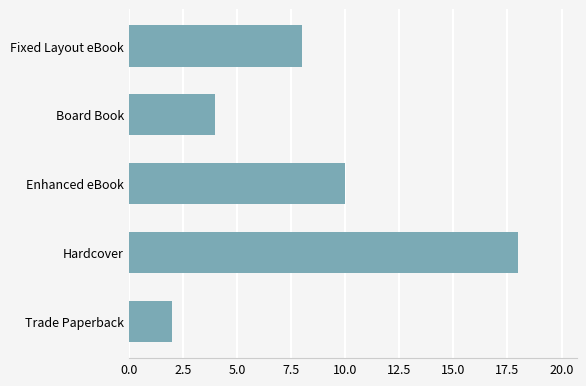

What is the smallest value displayed?

2